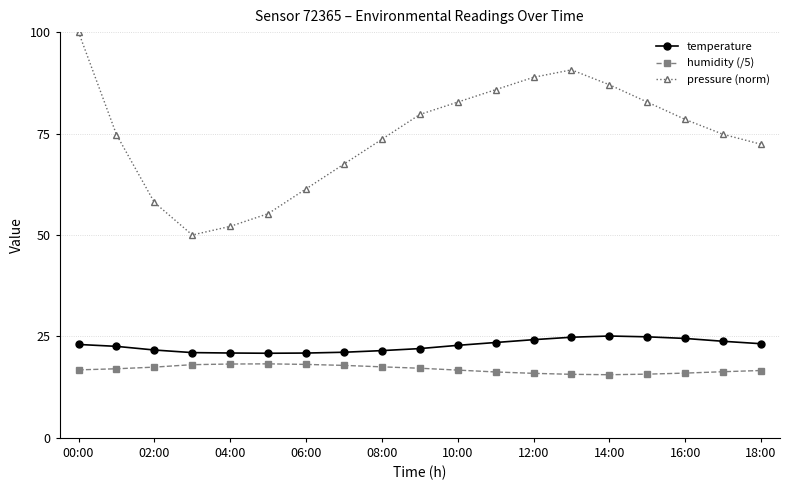

At how many categories does at least one series exceed 62?

14